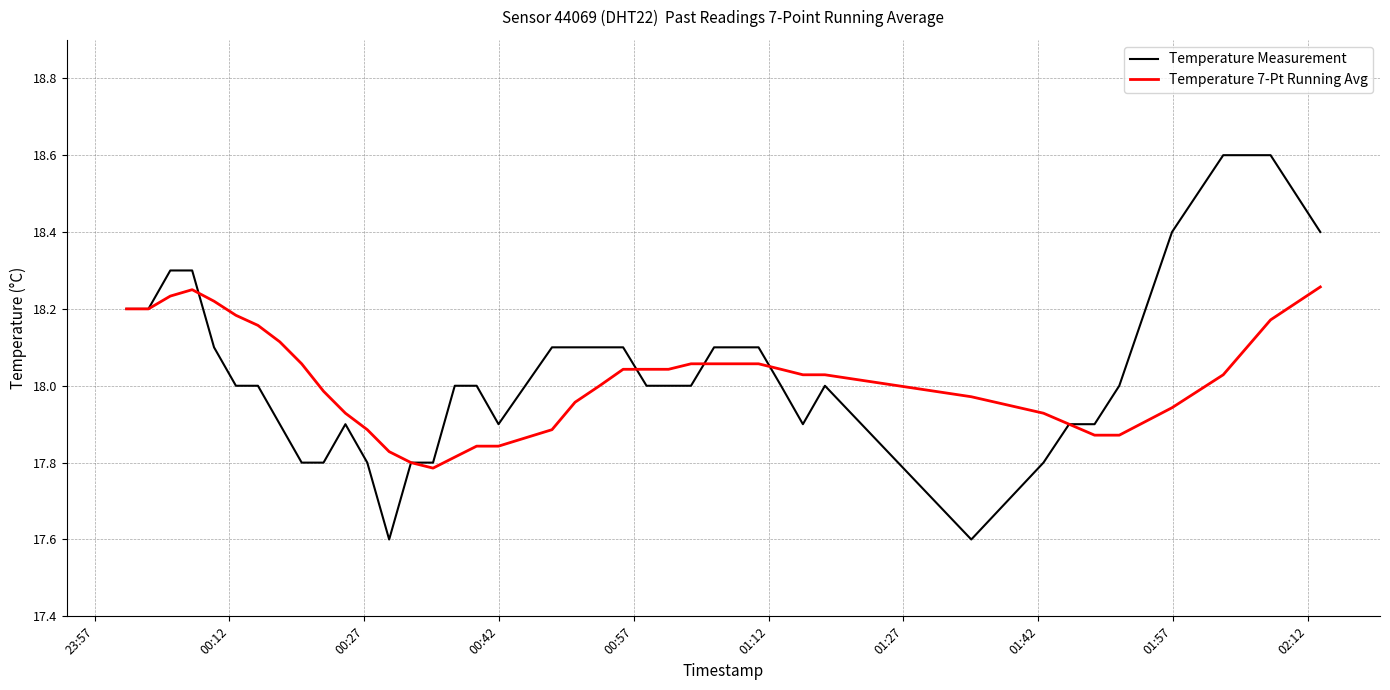

Which series has the largest range (max minus min)?

Temperature Measurement